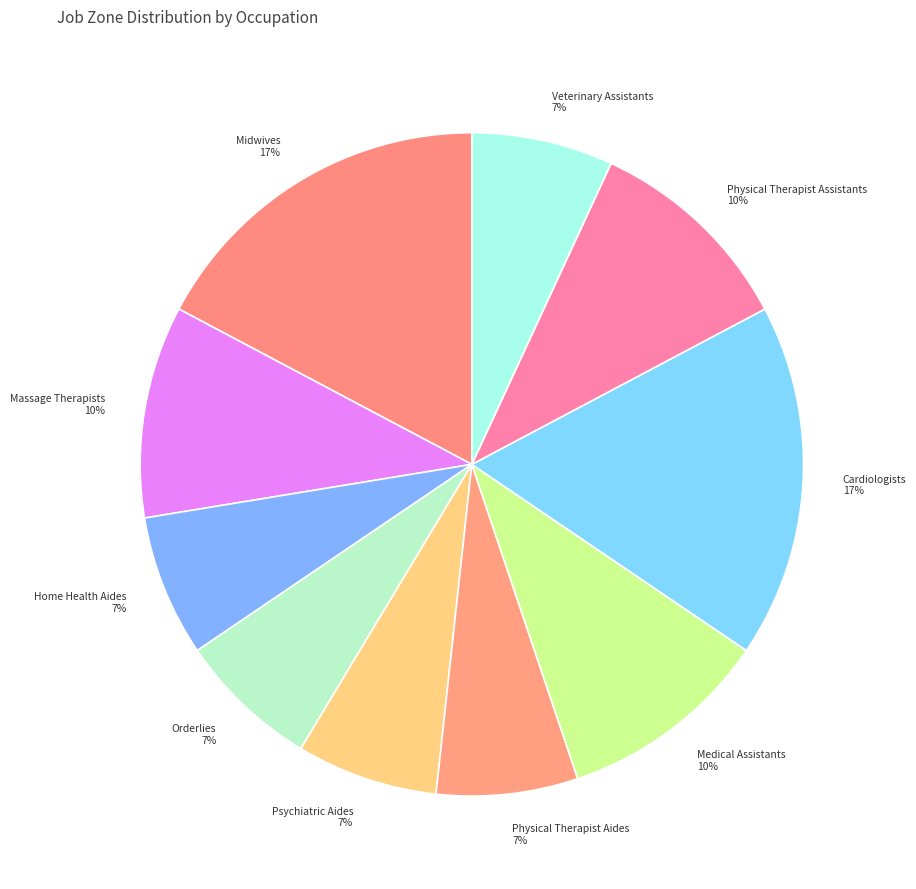

Is it true that Physical Therapist Aides is 1% of the pie?

False